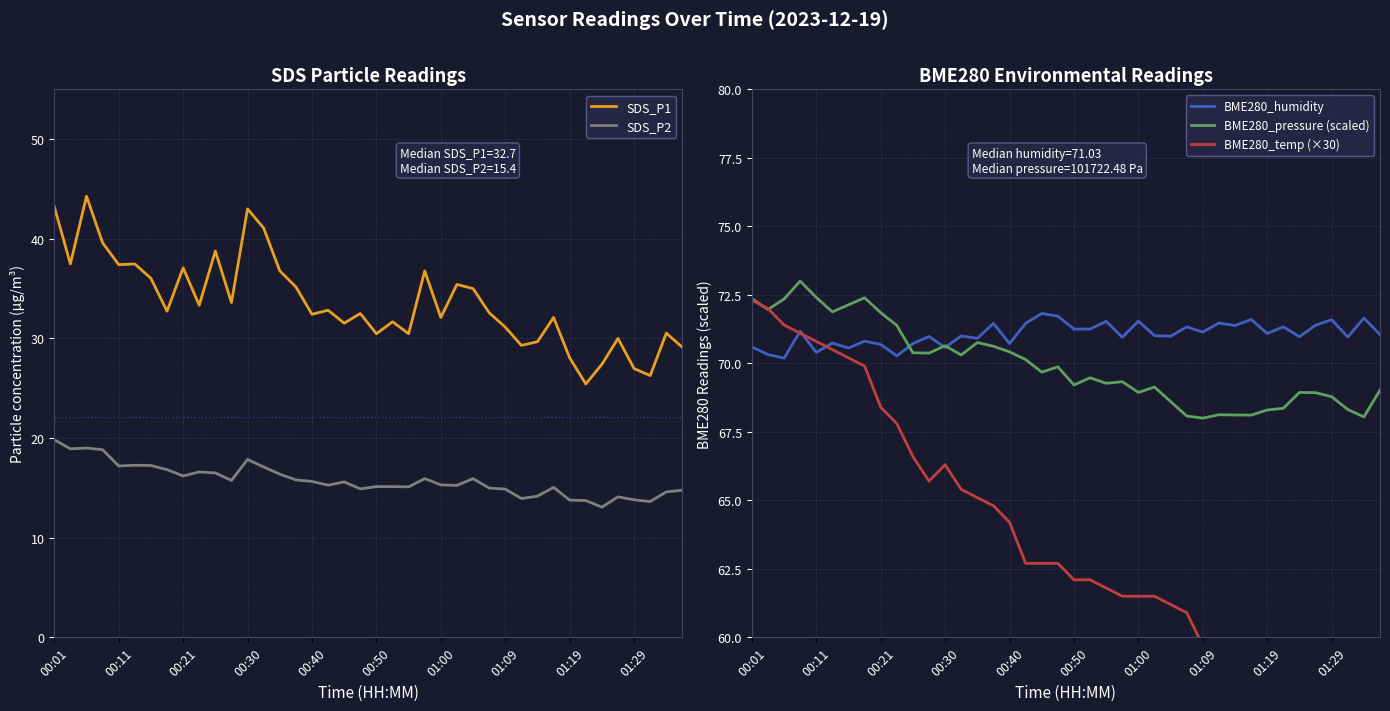

Is it true that SDS_P2 equals 15.3 at 01:00?

True